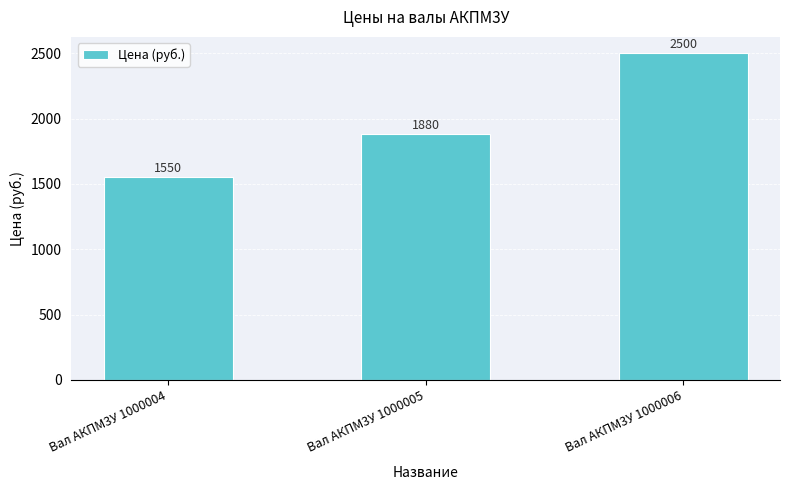

What is the difference between the values at Вал АКПМ3У 1000005 and Вал АКПМ3У 1000004?

330